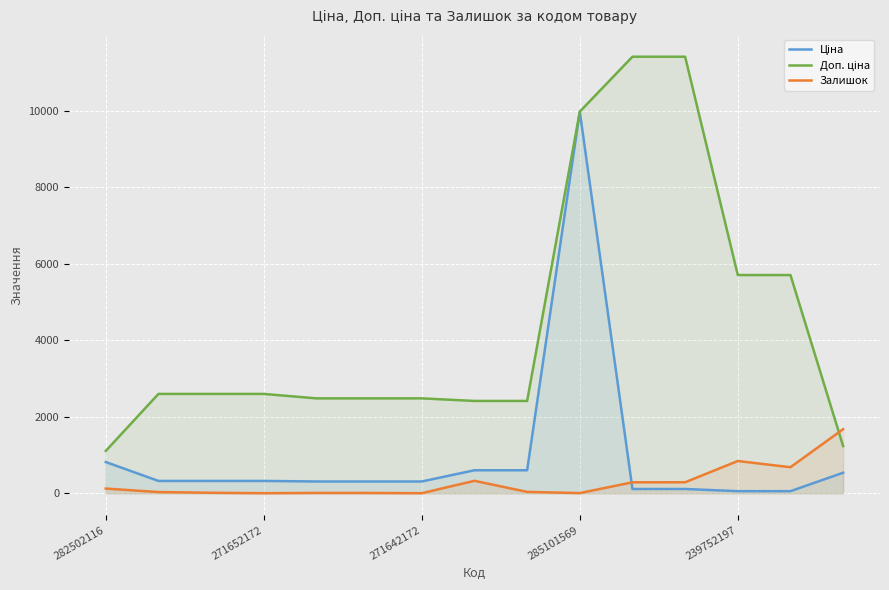

What is the greatest value displayed?

11410.0